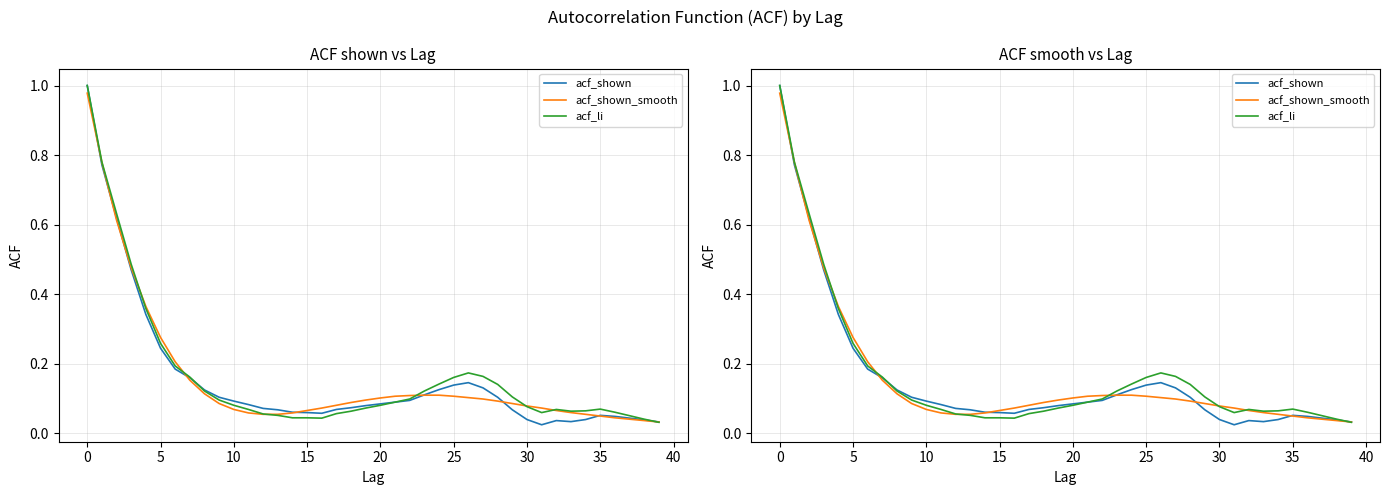

What is the maximum value shown in the chart?

1.0